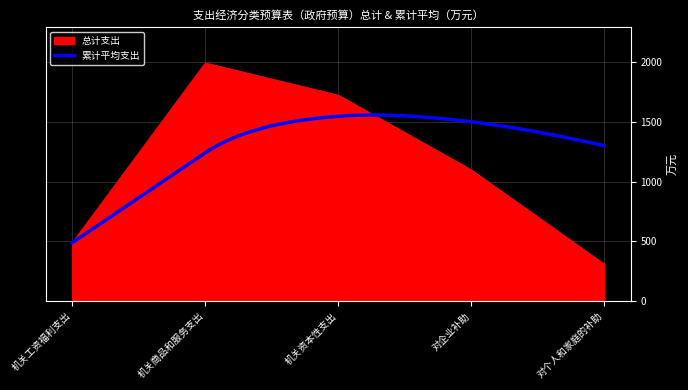

What is the greatest value displayed?

1994.1